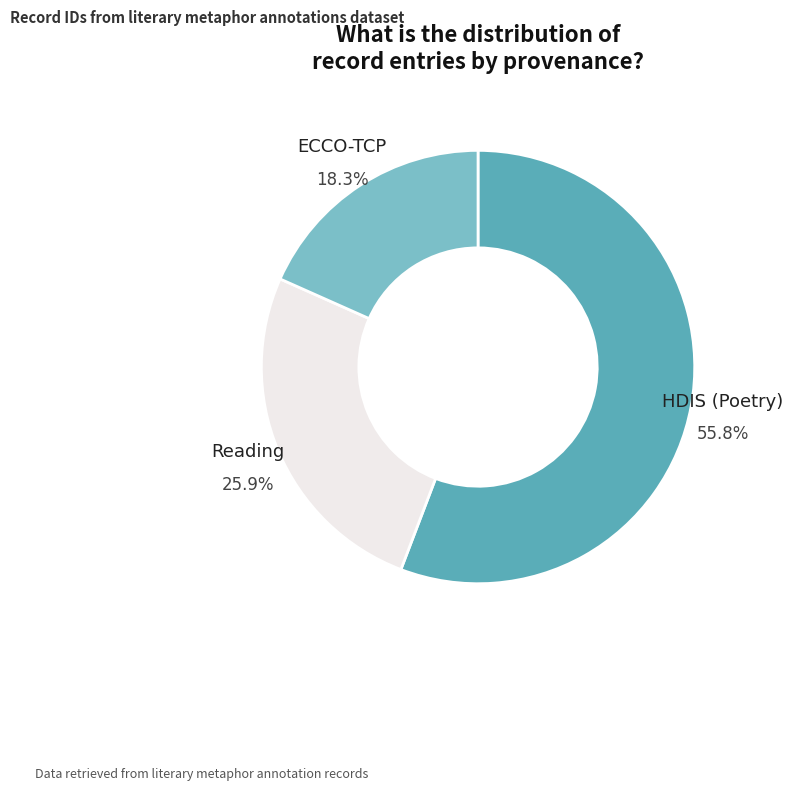

What percentage do Reading and HDIS (Poetry) together represent?

81.7%